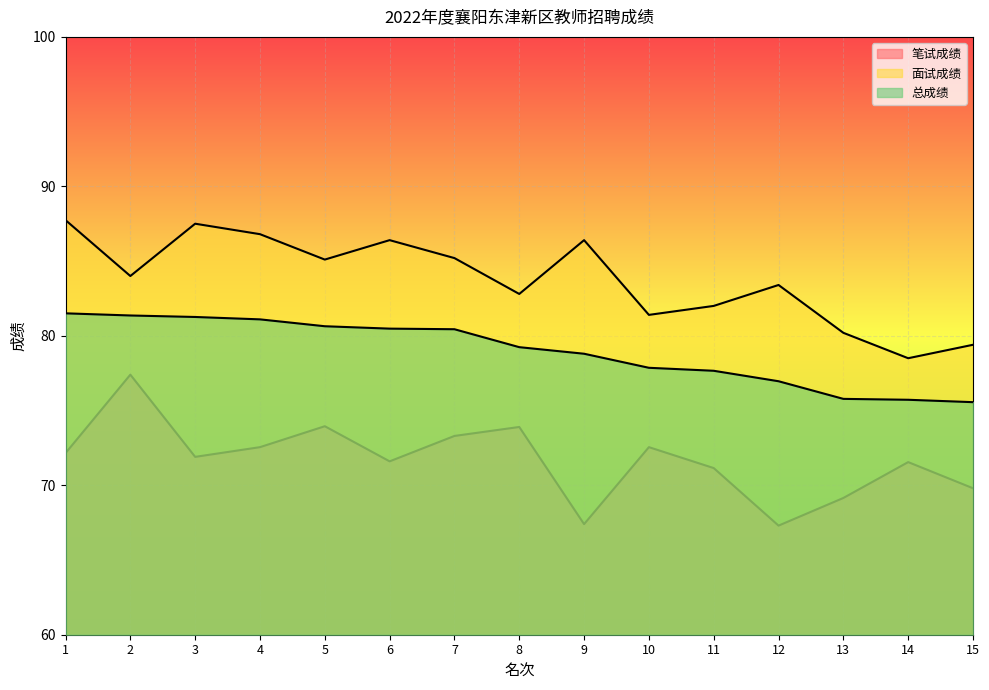

Which series changed the most between 12 and 15?

面试成绩